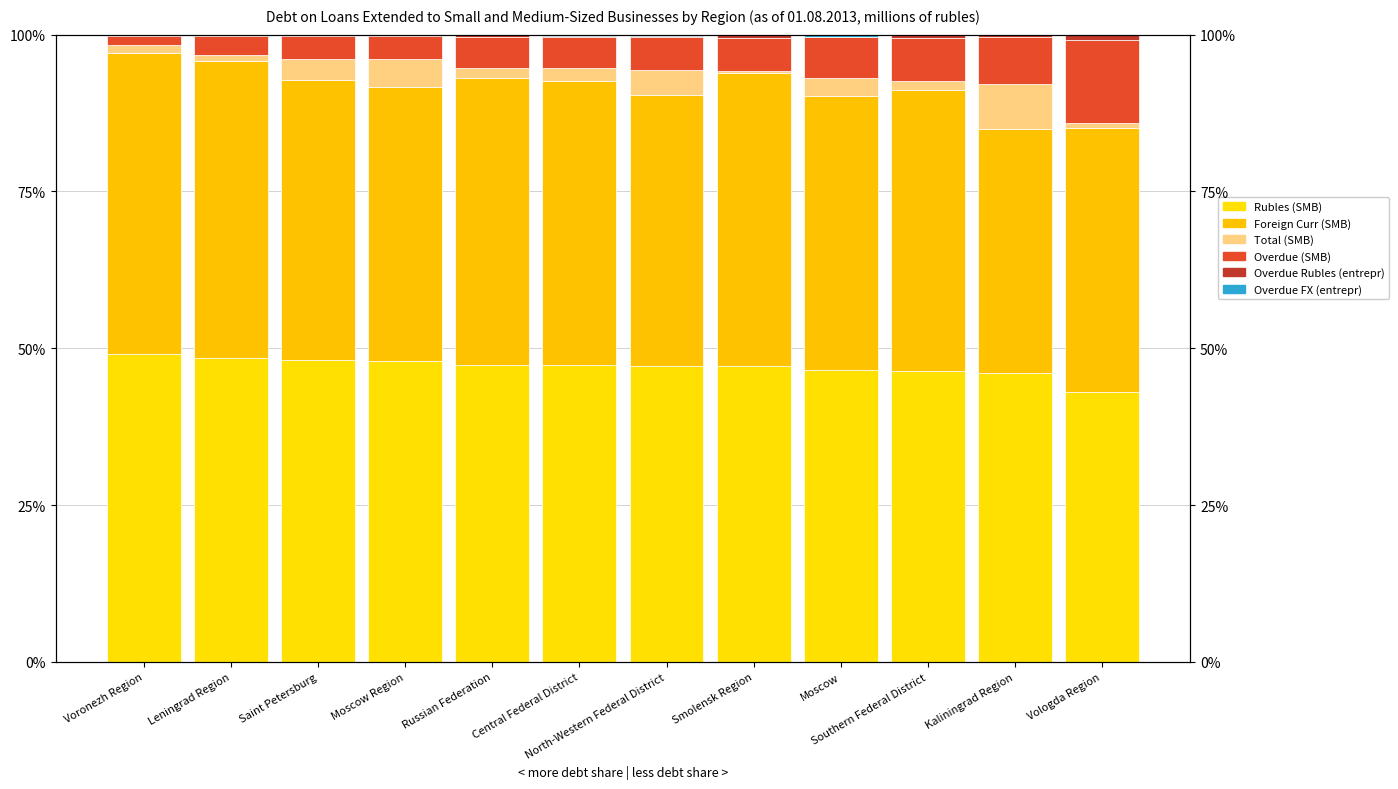

What is the total value across all series at Leningrad Region?

100.0